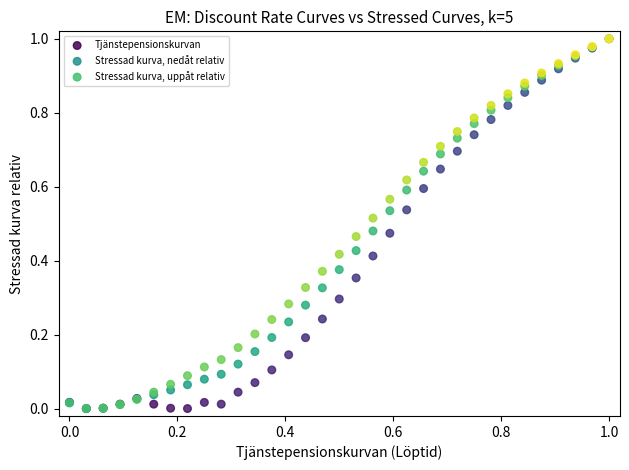

What are all the series names shown in the legend?

Tjänstepensionskurvan, Stressad kurva, nedåt relativ, Stressad kurva, uppåt relativ